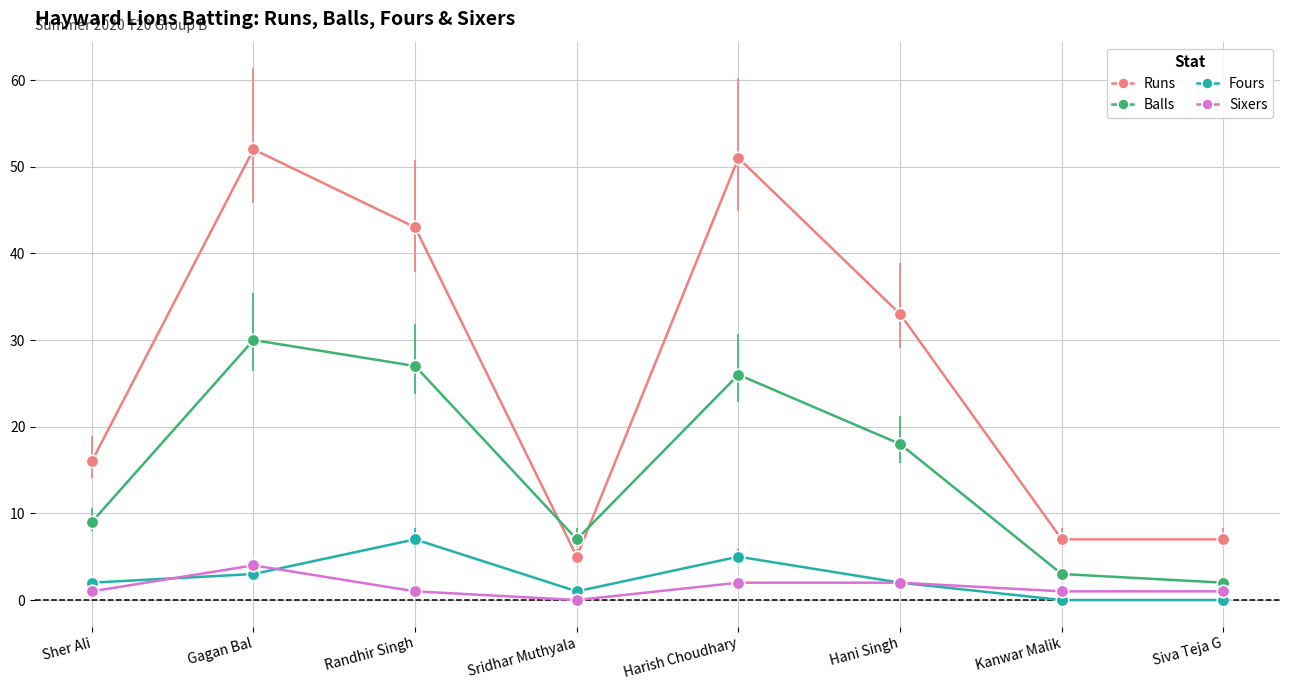

Does the chart have visible grid lines?

Yes